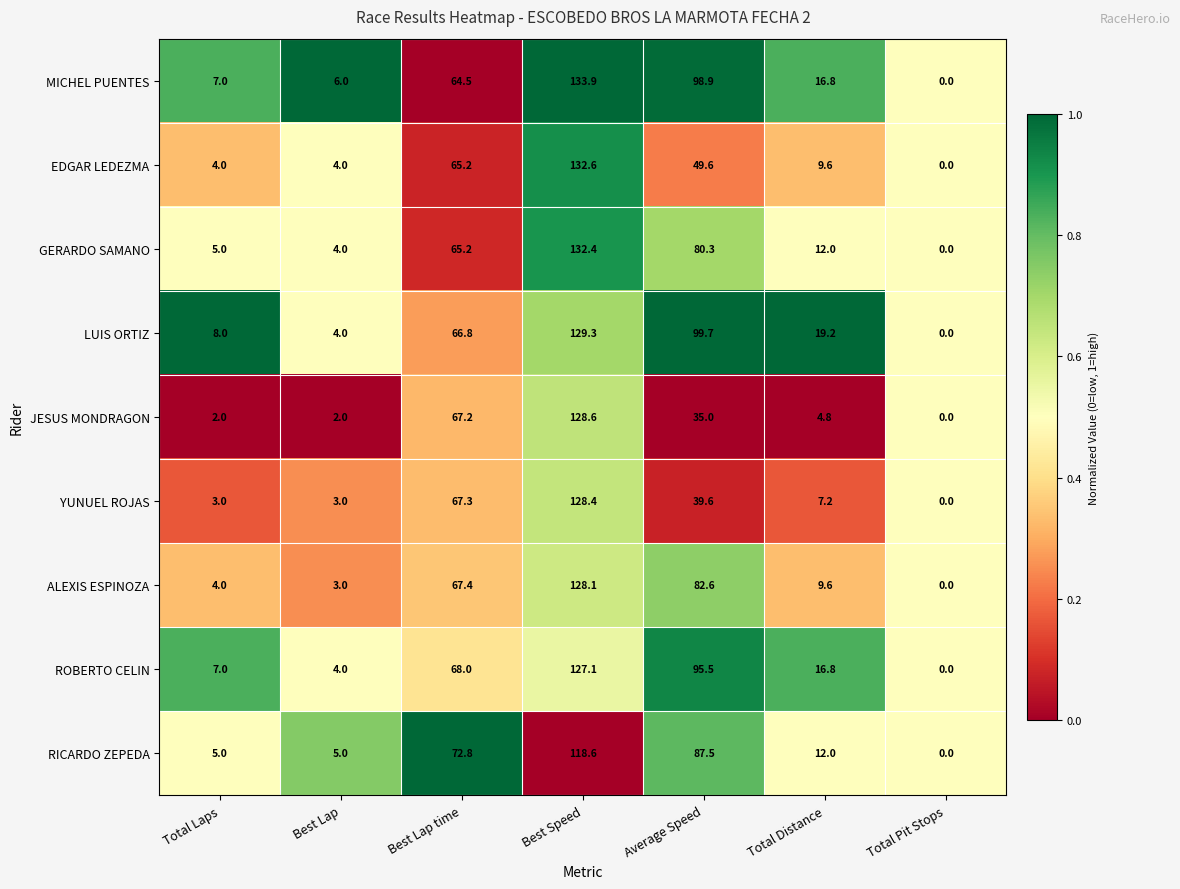

What value does the EDGAR LEDEZMA series have at Average Speed?

49.6